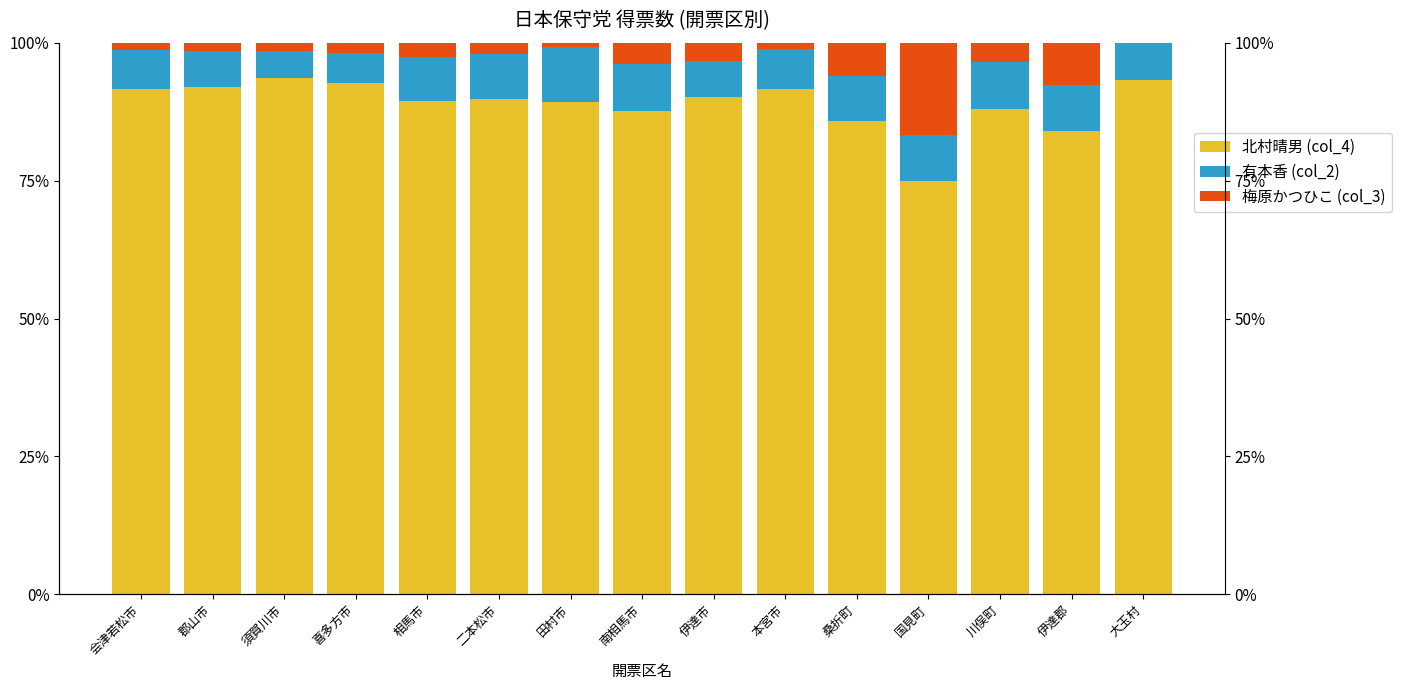

Read the 有本香 (col_2) value at 川俣町.

8.6